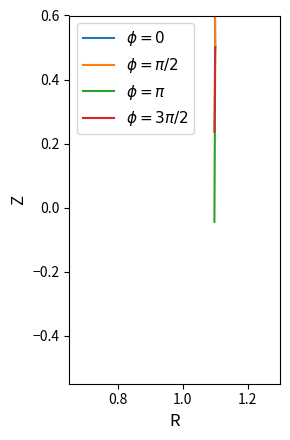

Is this an area chart (filled region under the line)?

No